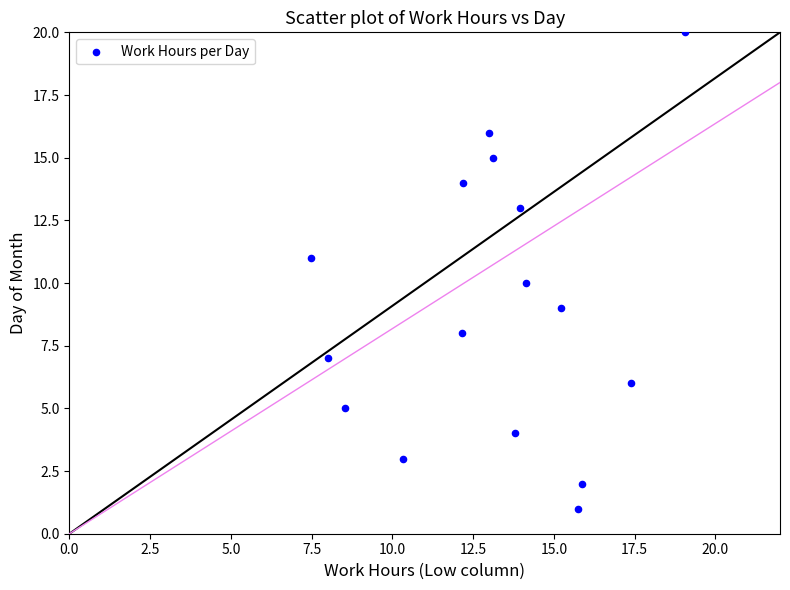

What is the range of Y values (max minus min)?

19